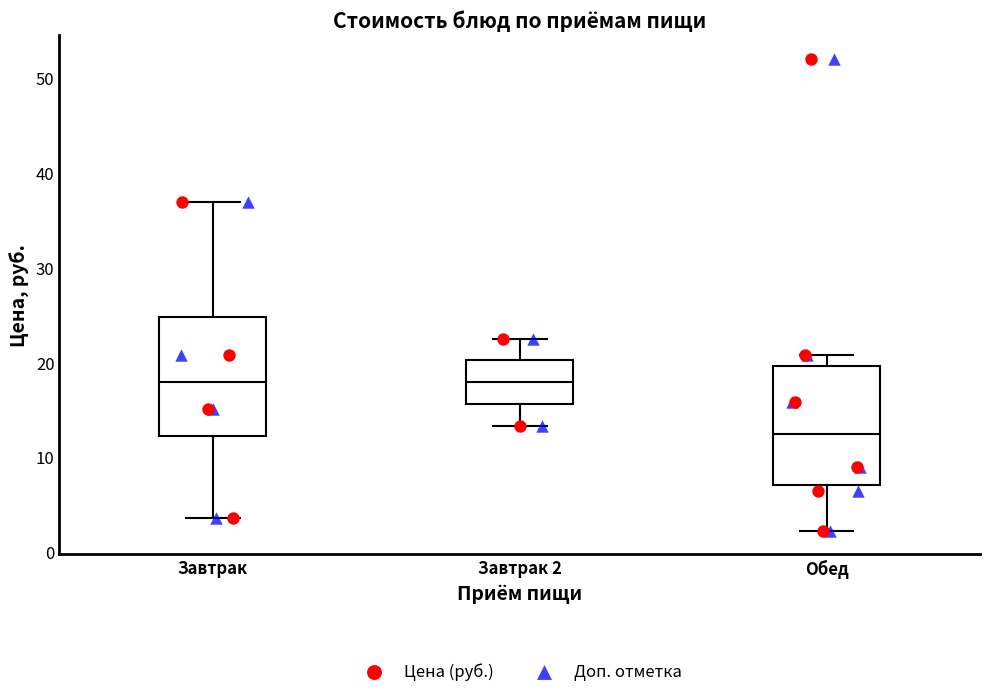

Reading left to right, read every box against the y-axis: the position of its median line, the range the box covers, and the ends of its whiskers. The values are not printed on the chart, so give them approximately, as read against the axis.

Завтрак: median 18, box 12 to 25, whiskers 4 to 37
Завтрак 2: median 18, box 16 to 20, whiskers 13 to 23
Обед: median 12, box 7 to 20, whiskers 2 to 21